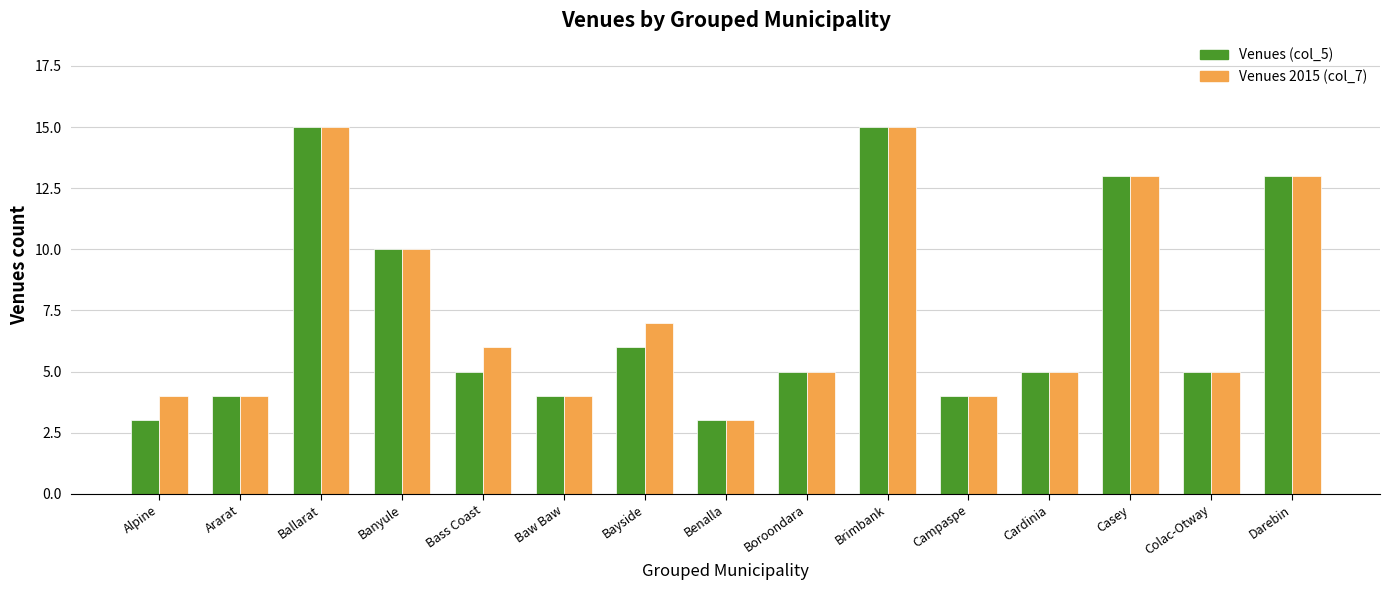

Reading left to right, extract all data points from this chart.

Venues (col_5): 3	4	15	10	5	4	6	3	5	15	4	5	13	5	13
Venues 2015 (col_7): 4	4	15	10	6	4	7	3	5	15	4	5	13	5	13